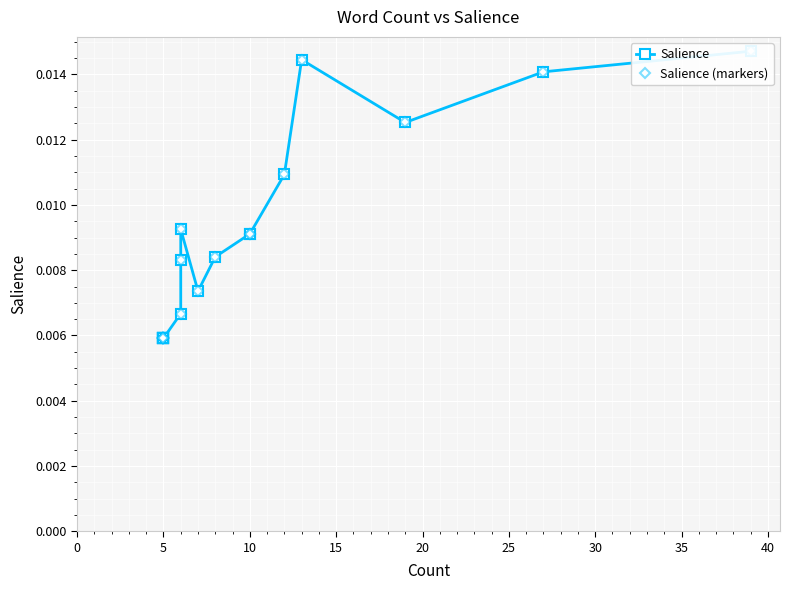

How many lines are shown in the chart?

2